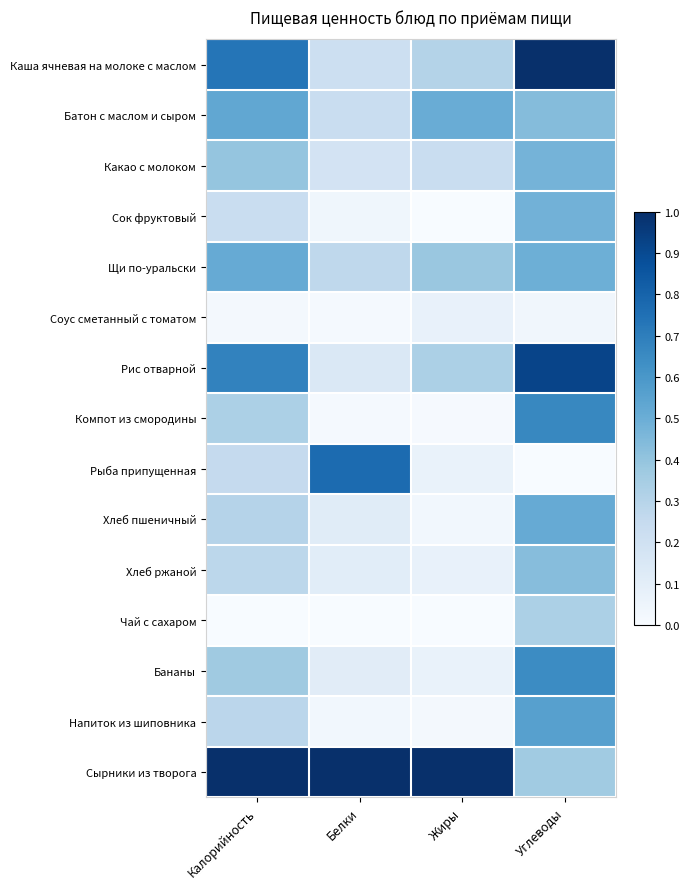

Which series has the largest total across all categories?

Сырники из творога